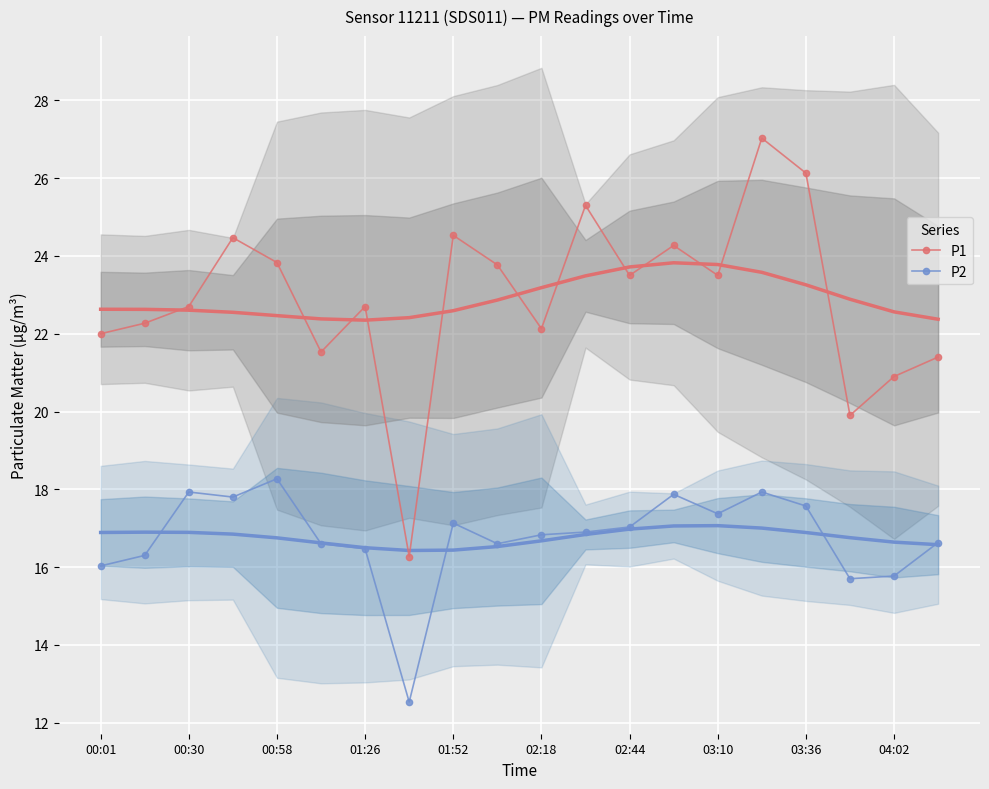

Which series changed the most between 11 and 15?

P1